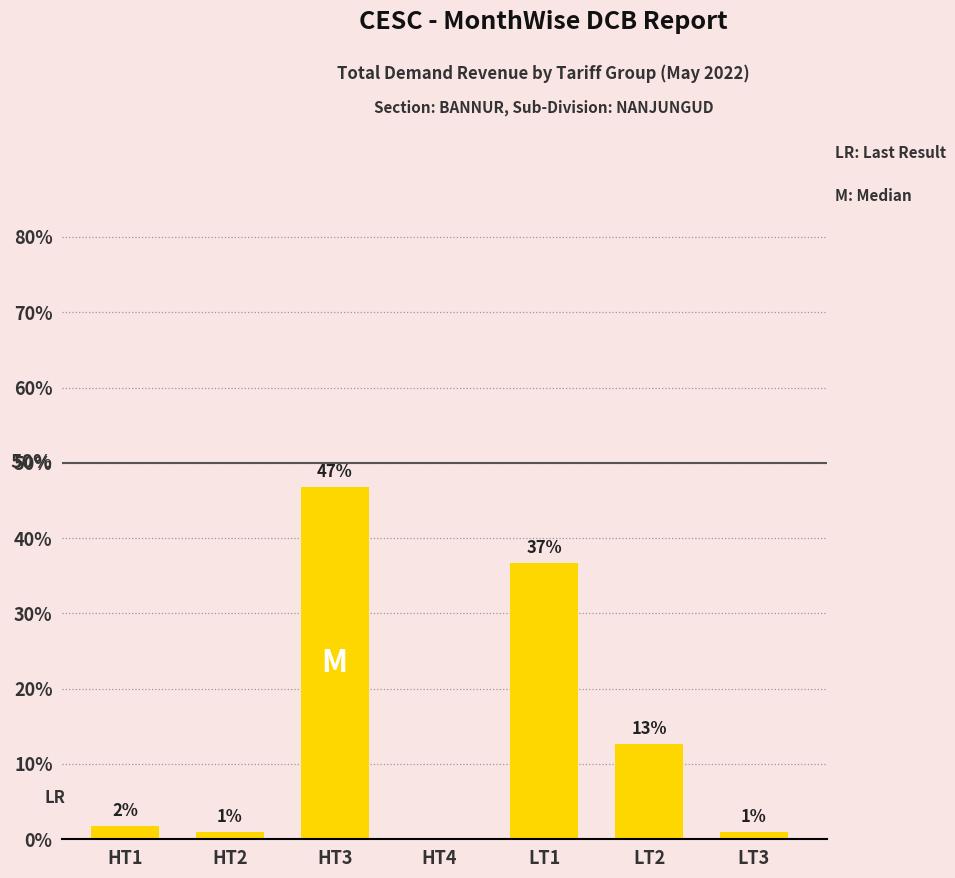

Where does the data first go above 1?

HT1